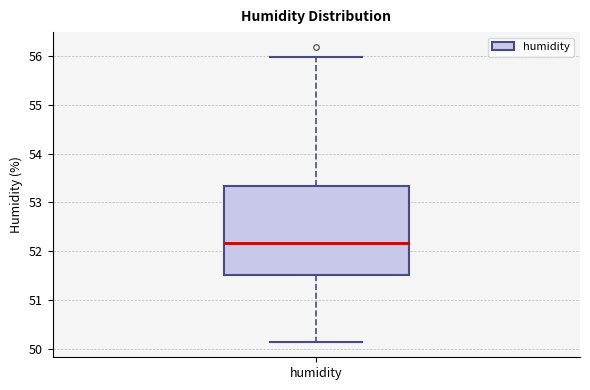

Read this box plot against the y-axis: the position of the median line, the range covered by the box, and the ends of both whiskers. The values are not printed on the chart, so give them approximately, as read against the axis.

median 52.2, box 51.5 to 53.3, whiskers 50.1 to 56.0